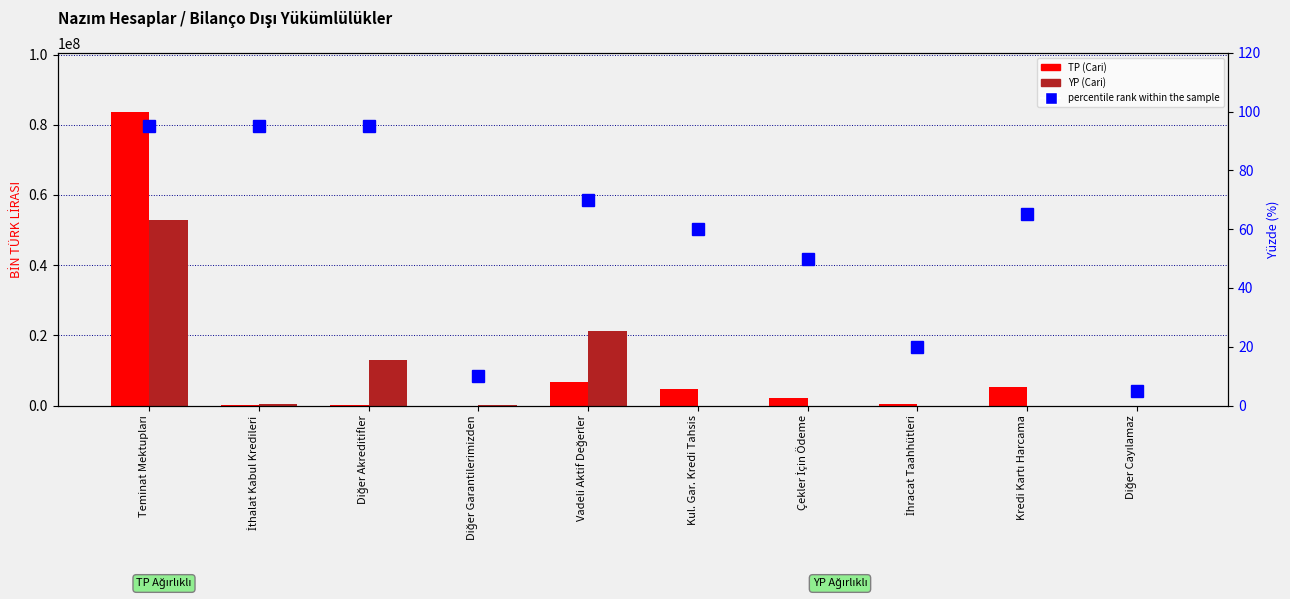

Rank the series at Kul. Gar. Kredi Tahsis from lowest to highest value.

YP (Cari), percentile rank within the sample, TP (Cari)